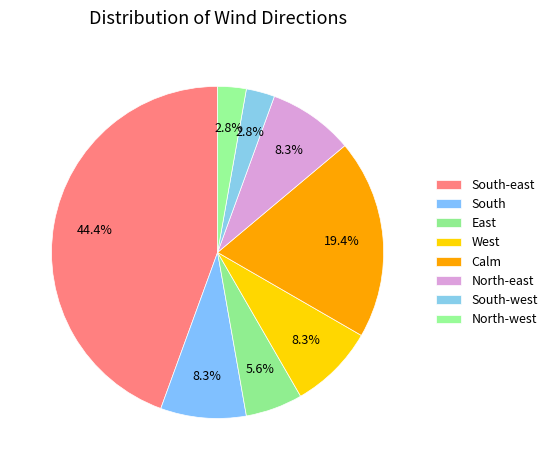

Count the number of slices in the pie.

8